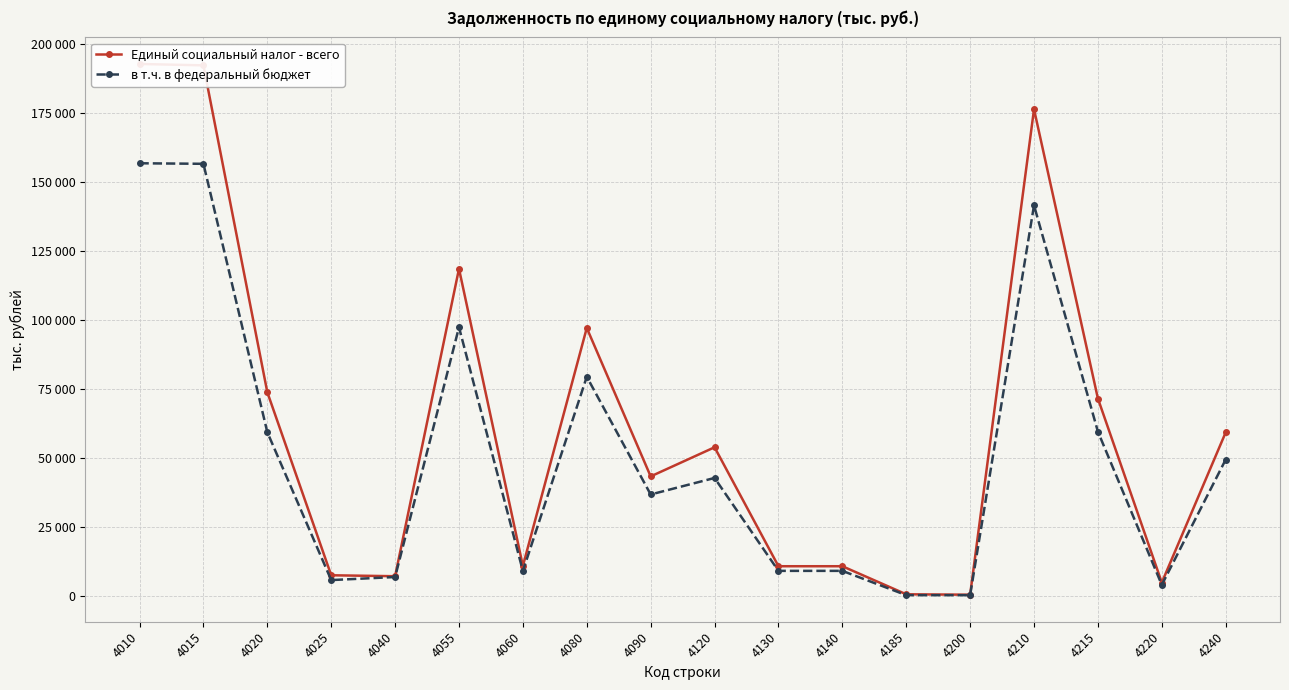

What is the value of the Единый социальный налог - всего point at the 14th from the left?

357